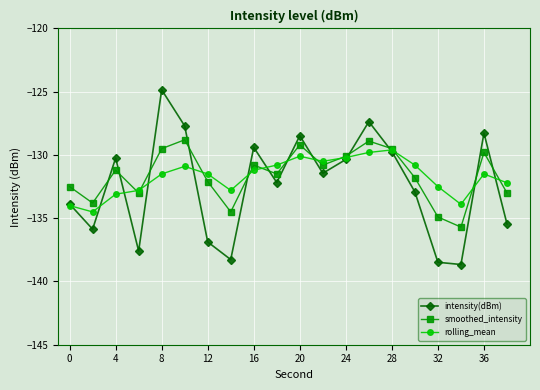

True or false: smoothed_intensity has more than 1 interior local peaks.

True